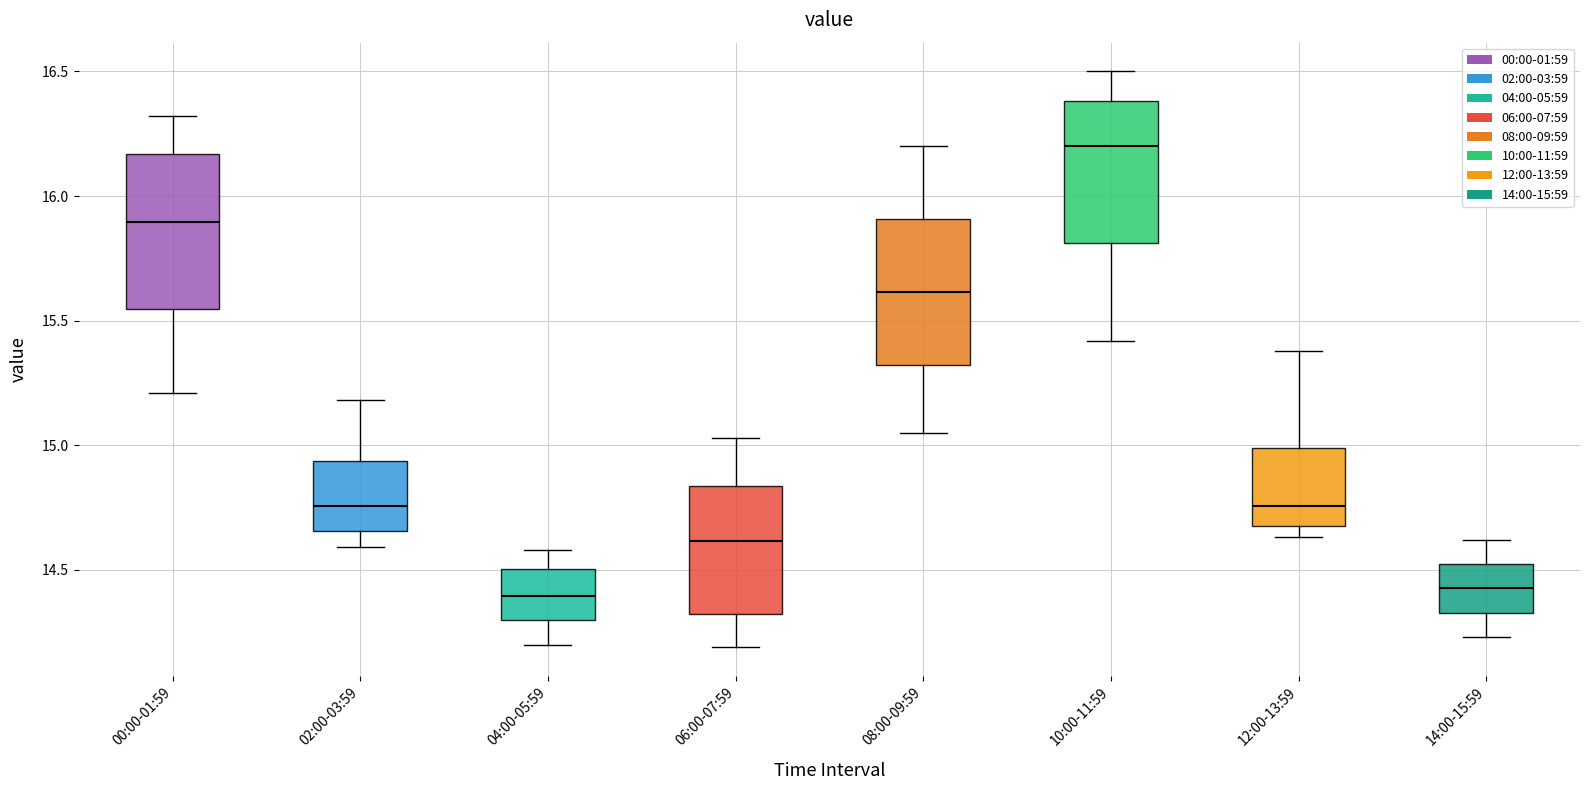

Reading left to right, read every box against the y-axis: the position of its median line, the range the box covers, and the ends of its whiskers. The values are not printed on the chart, so give them approximately, as read against the axis.

00:00-01:59: median 15.90, box 15.55 to 16.15, whiskers 15.20 to 16.30
02:00-03:59: median 14.75, box 14.65 to 14.95, whiskers 14.60 to 15.20
04:00-05:59: median 14.40, box 14.30 to 14.50, whiskers 14.20 to 14.60
06:00-07:59: median 14.60, box 14.30 to 14.85, whiskers 14.20 to 15.05
08:00-09:59: median 15.60, box 15.30 to 15.90, whiskers 15.05 to 16.20
10:00-11:59: median 16.20, box 15.80 to 16.40, whiskers 15.40 to 16.50
12:00-13:59: median 14.75, box 14.70 to 15.00, whiskers 14.65 to 15.40
14:00-15:59: median 14.45, box 14.35 to 14.50, whiskers 14.25 to 14.60